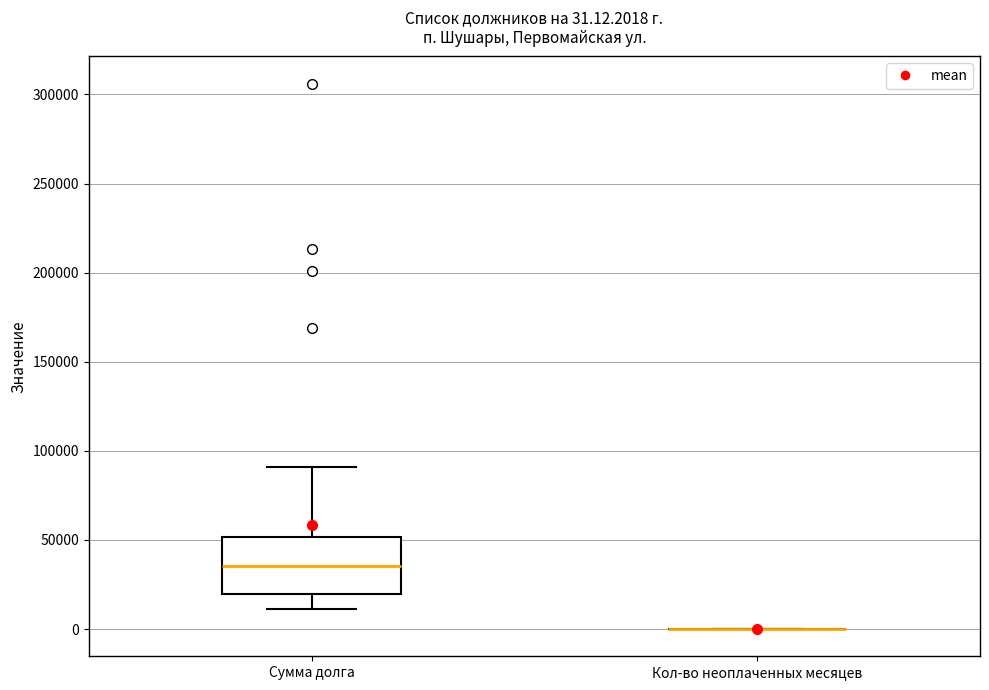

Comparing the boxes themselves (not the whiskers), which one is the tallest?

Сумма долга